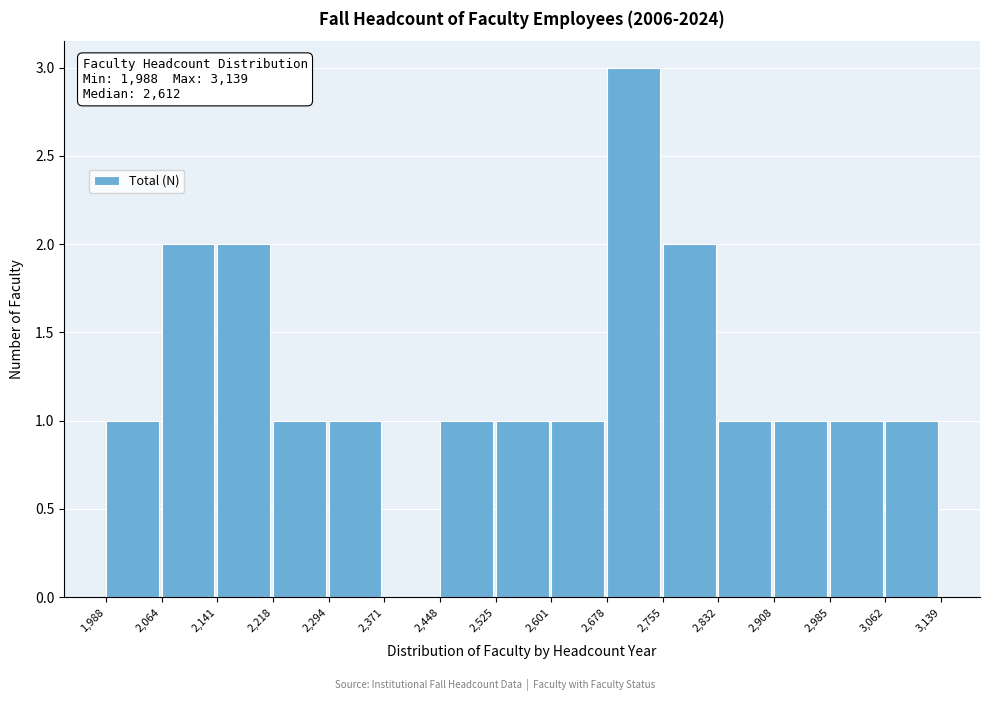

Which range on the x-axis has the tallest bar?

2,678 to 2,755